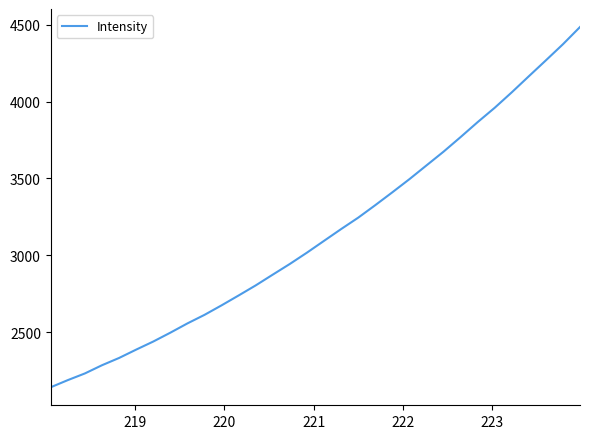

What is the difference between the maximum and minimum values?

2343.1